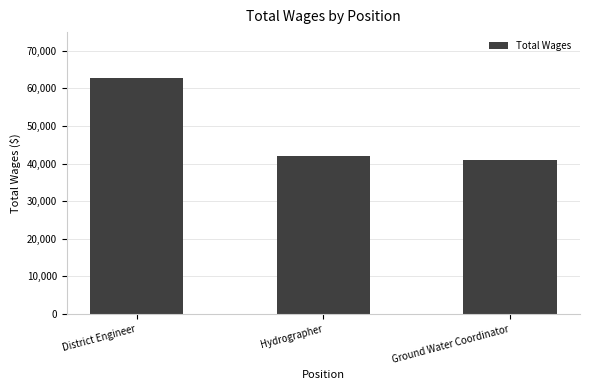

Does the chart contain any negative values?

No